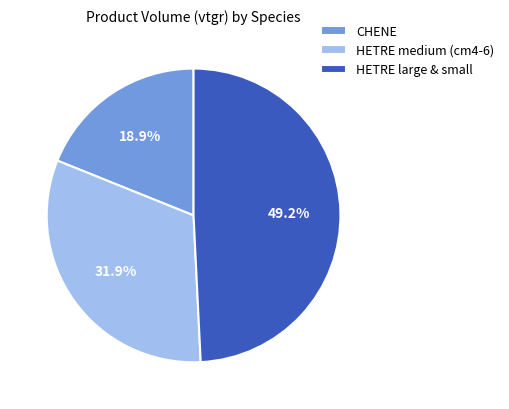

To the nearest percent, what is the average slice percentage?

33%